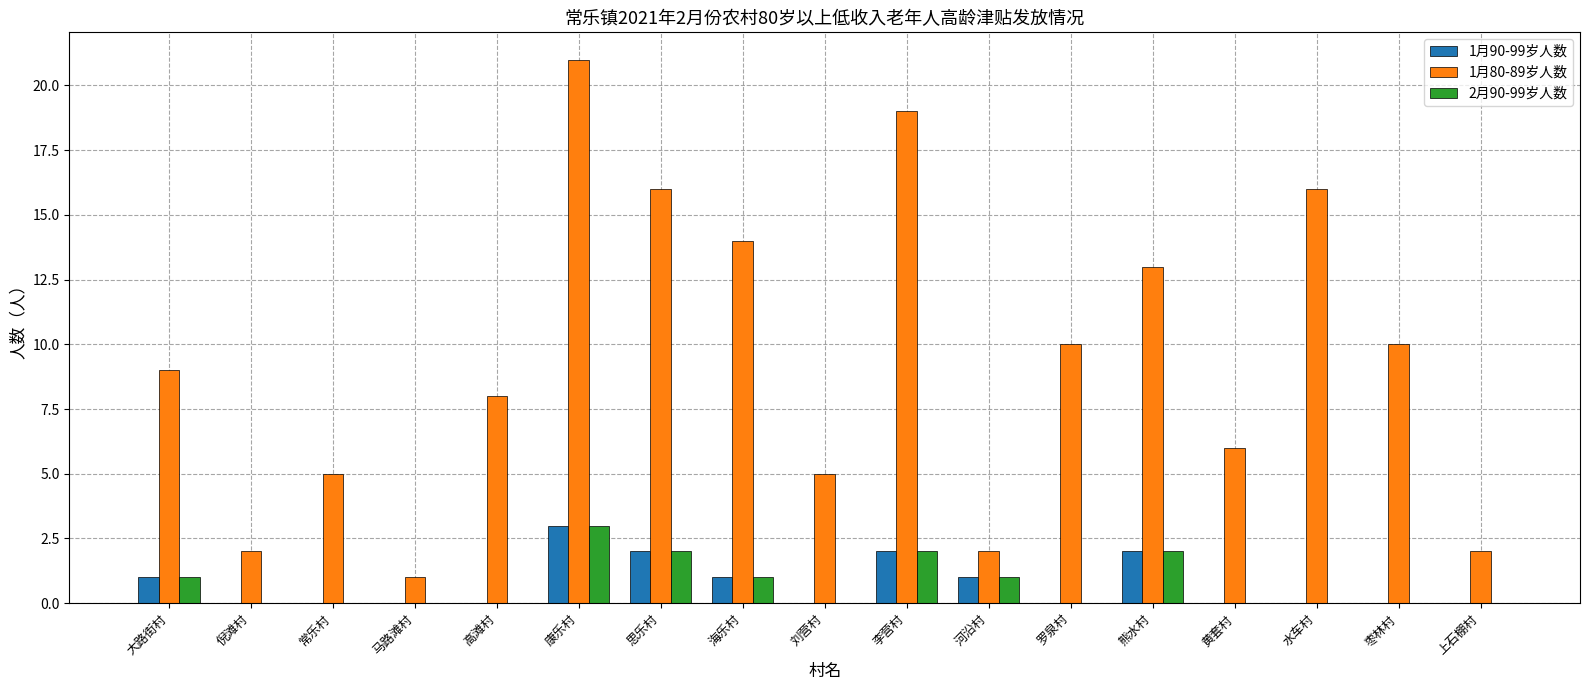

Are the bars grouped side by side (vs. stacked)?

Yes